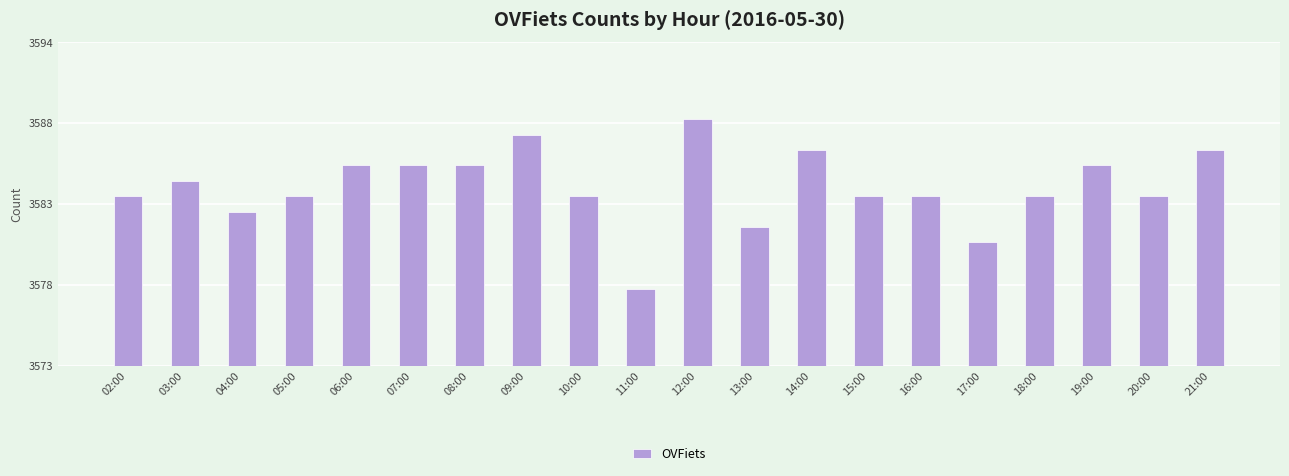

Reading left to right, transcribe all the data shown in this chart.

02:00=3584	03:00=3585	04:00=3583	05:00=3584	06:00=3586	07:00=3586	08:00=3586	09:00=3588	10:00=3584	11:00=3578	12:00=3589	13:00=3582	14:00=3587	15:00=3584	16:00=3584	17:00=3581	18:00=3584	19:00=3586	20:00=3584	21:00=3587